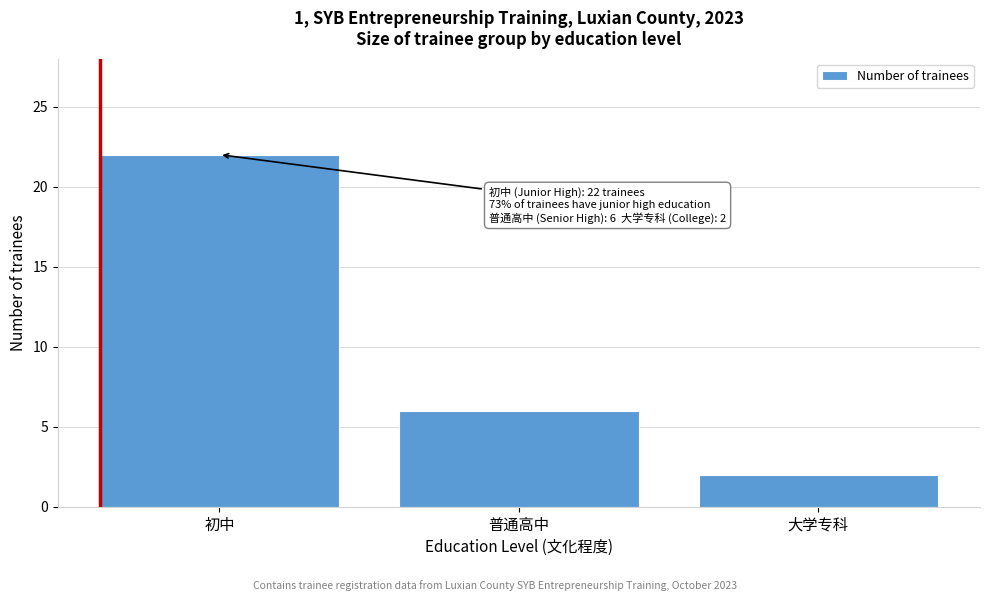

Reading left to right, transcribe all the data shown in this chart.

22	6	2